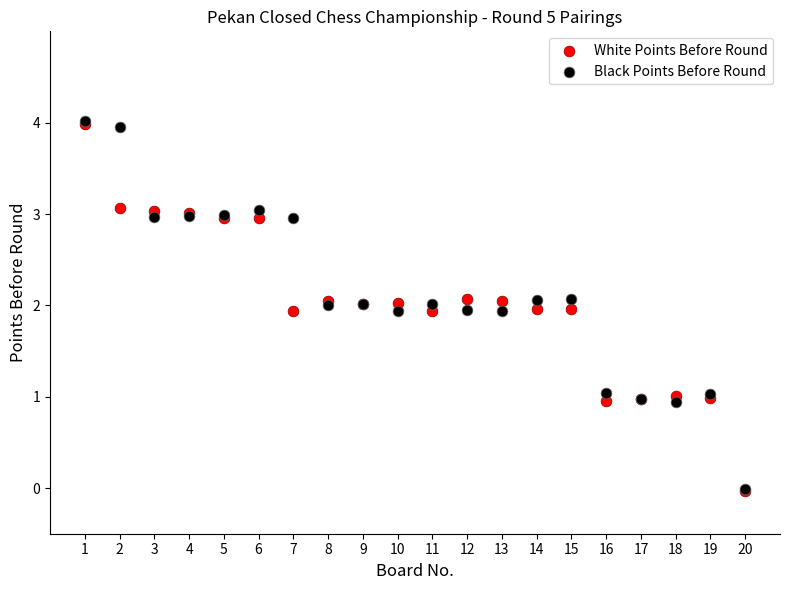

What are all the series names shown in the legend?

White Points Before Round, Black Points Before Round